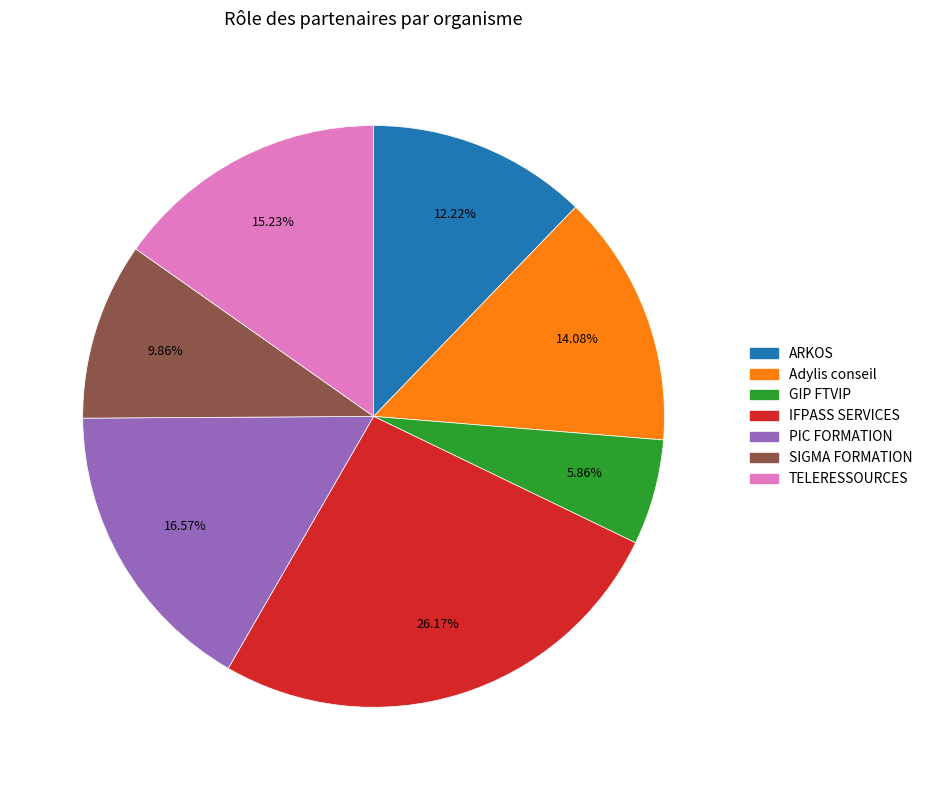

How many slices are in this pie chart?

7